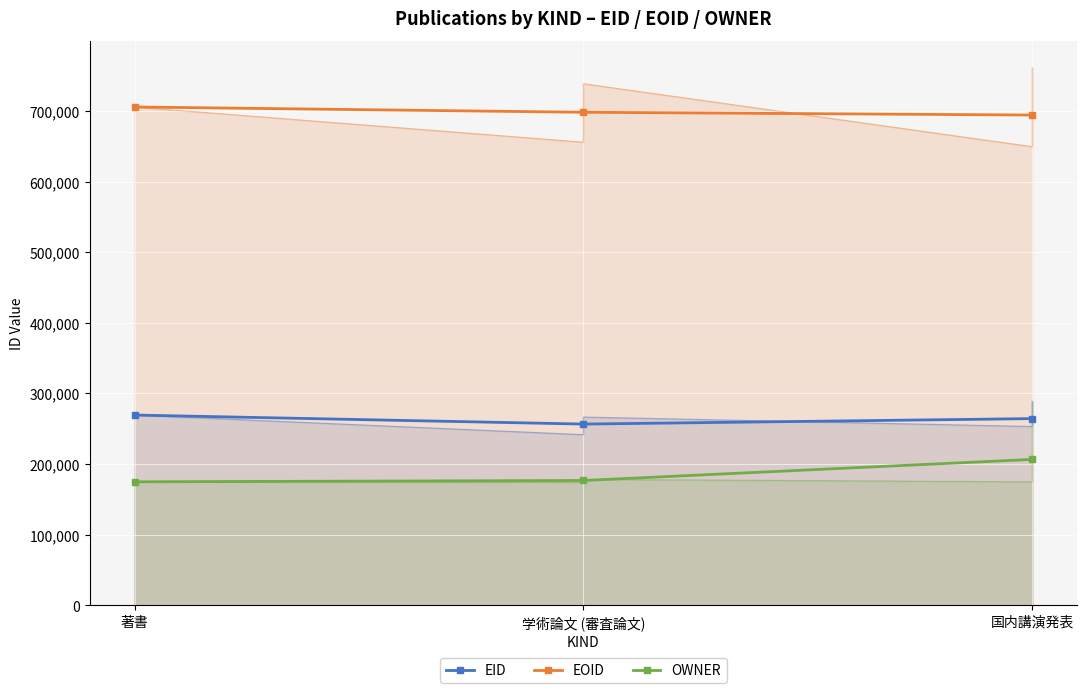

How many lines are shown in the chart?

3